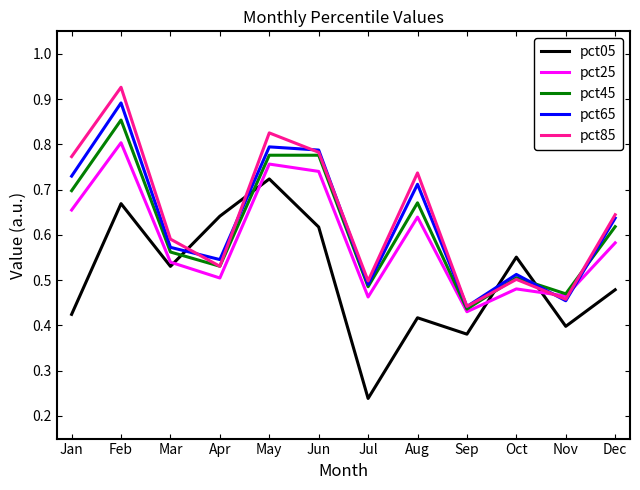

True or false: pct05 and pct65 cross at least once.

True